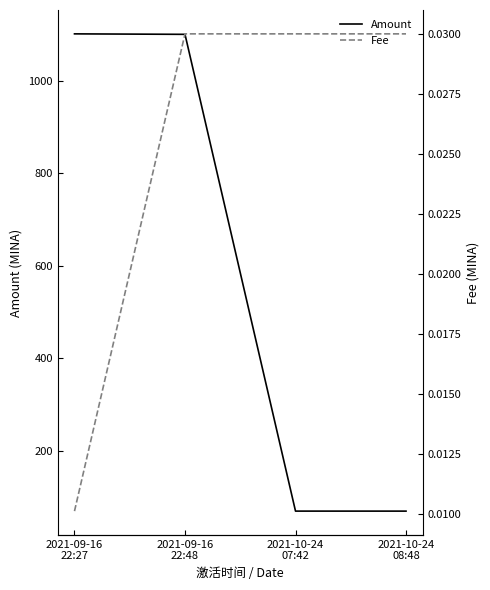

Is this an area chart (filled region under the line)?

No